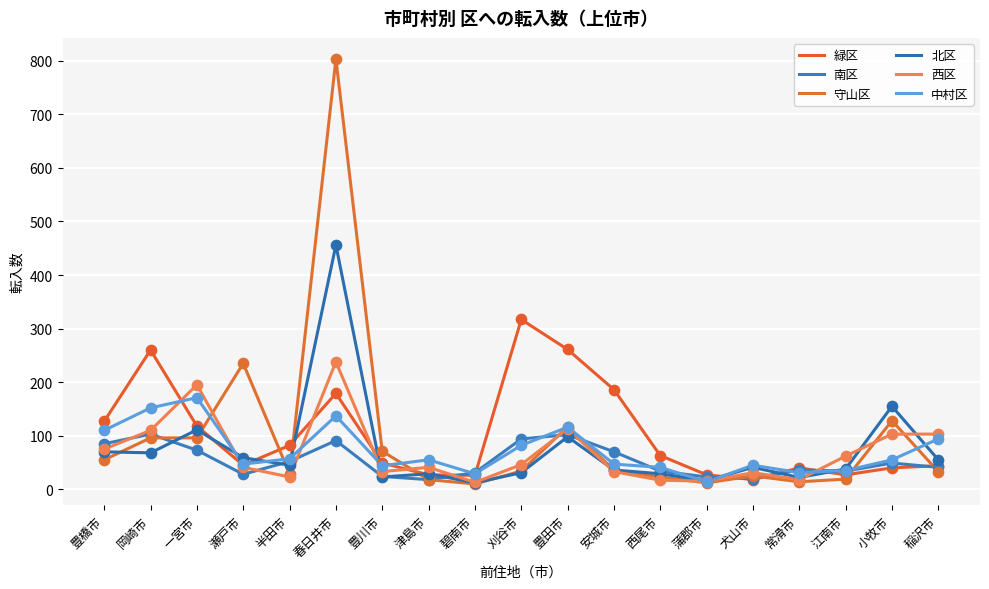

Is this an area chart (filled region under the line)?

No